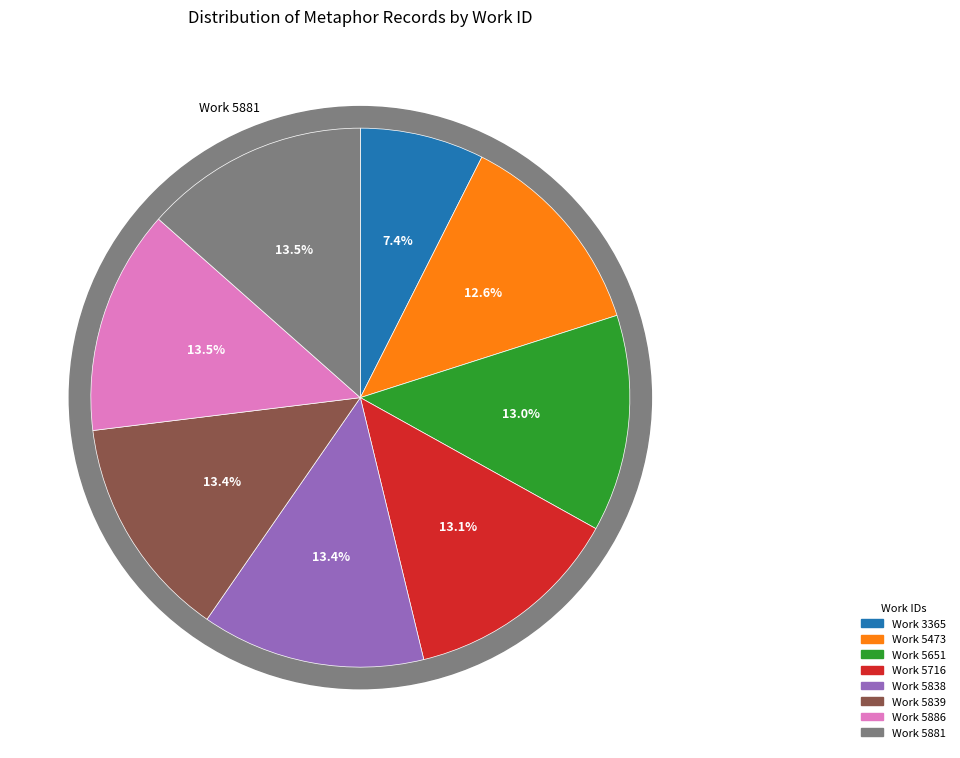

Rank the categories by value from highest to lowest.

5881, 5886, 5839, 5838, 5716, 5651, 5473, 3365